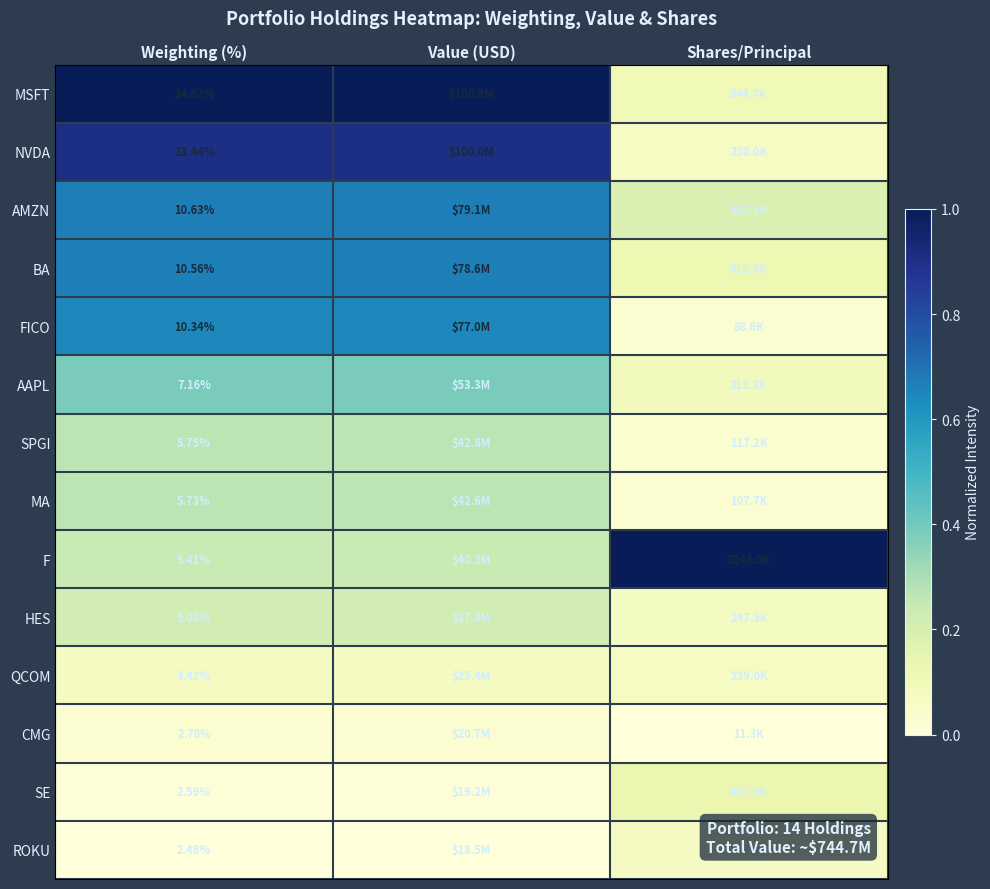

Count the AMZN values in the range 0 to 1.

3